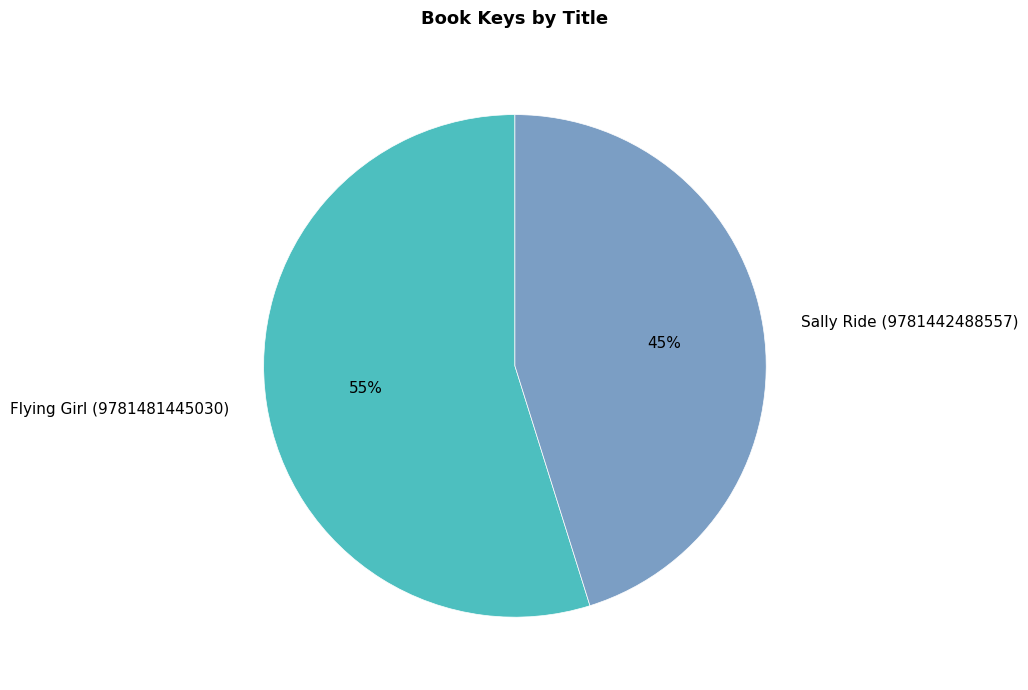

Which has a higher value, Sally Ride (9781442488557) or Flying Girl (9781481445030)?

Flying Girl (9781481445030)